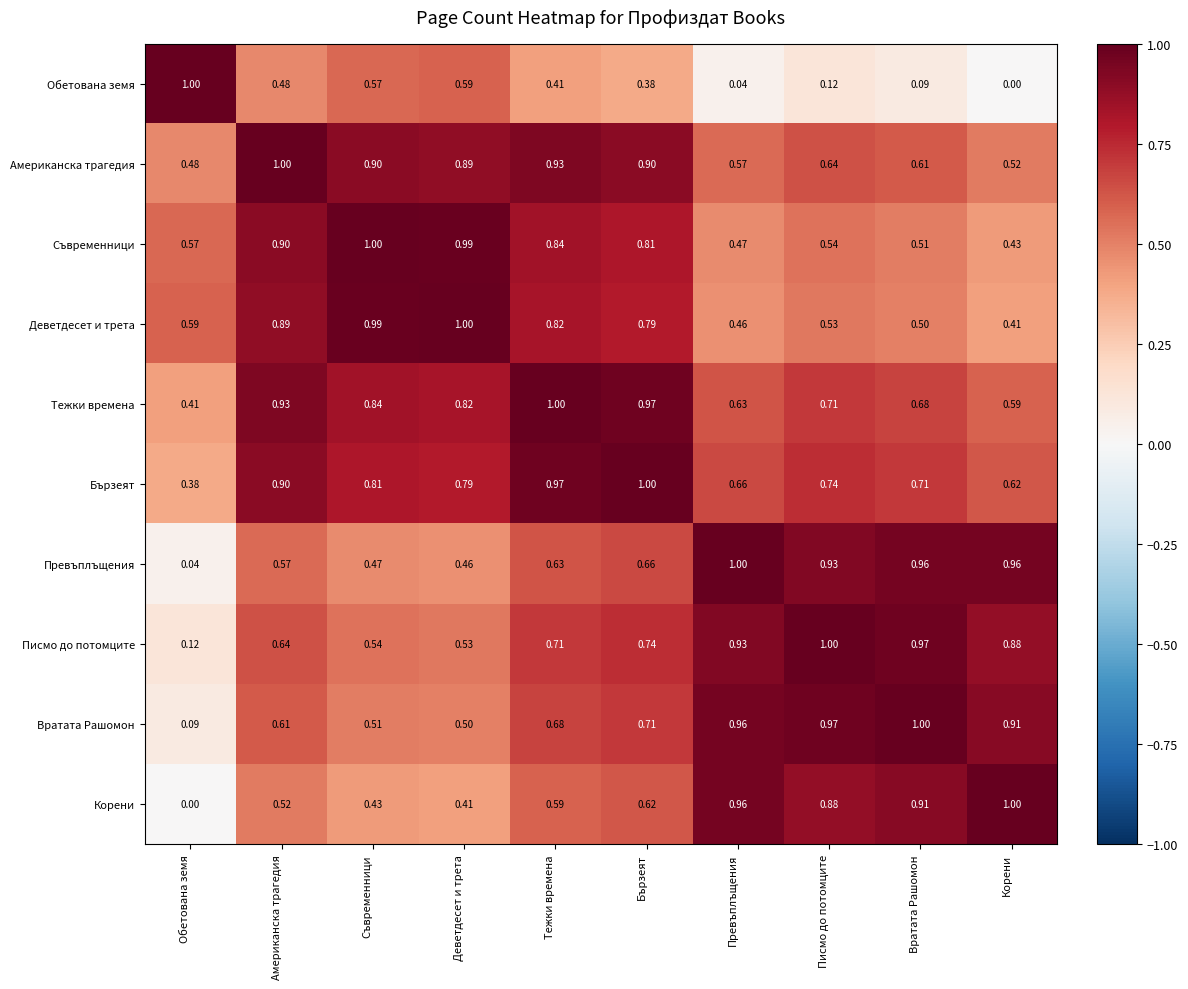

At which label does Тежки времена reach its peak?

Тежки времена